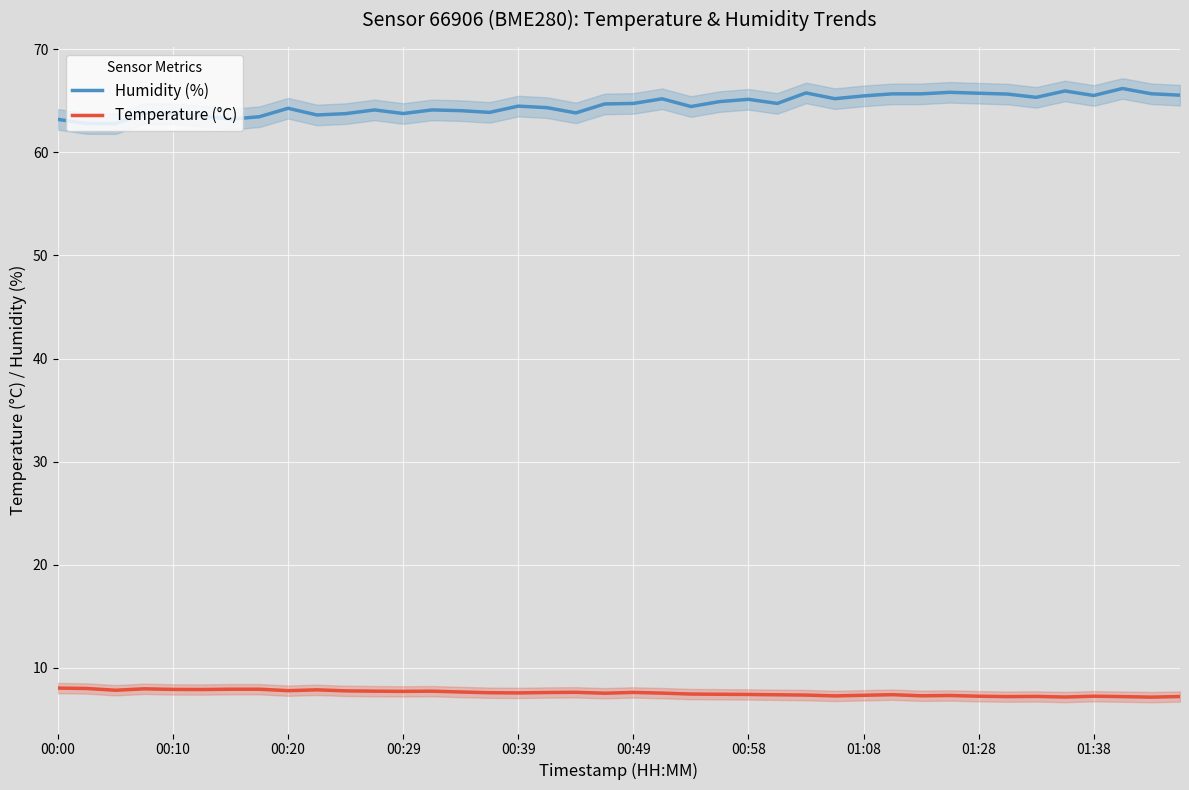

True or false: Temperature (°C) and Humidity (%) intersect in this chart.

False